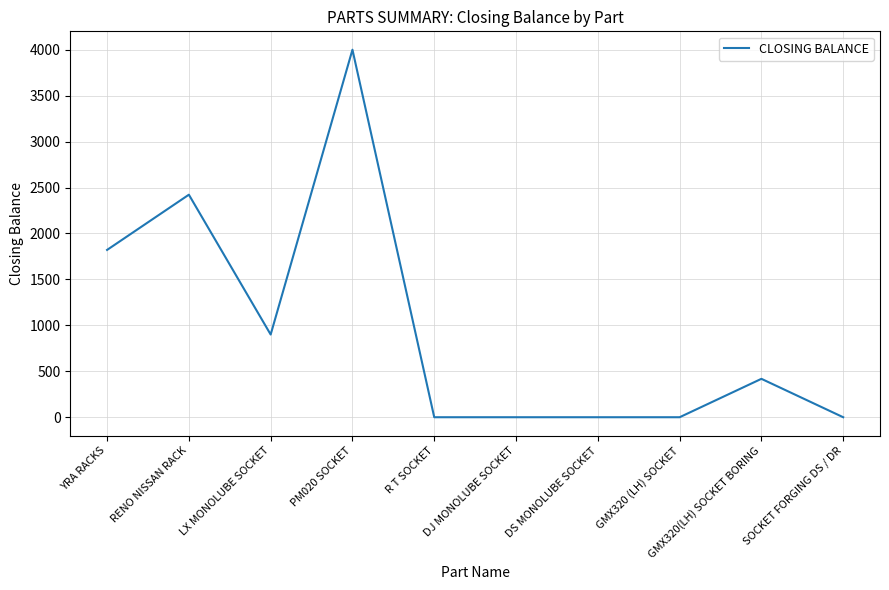

The value at GMX320 (LH) SOCKET is 2506. True or false?

False